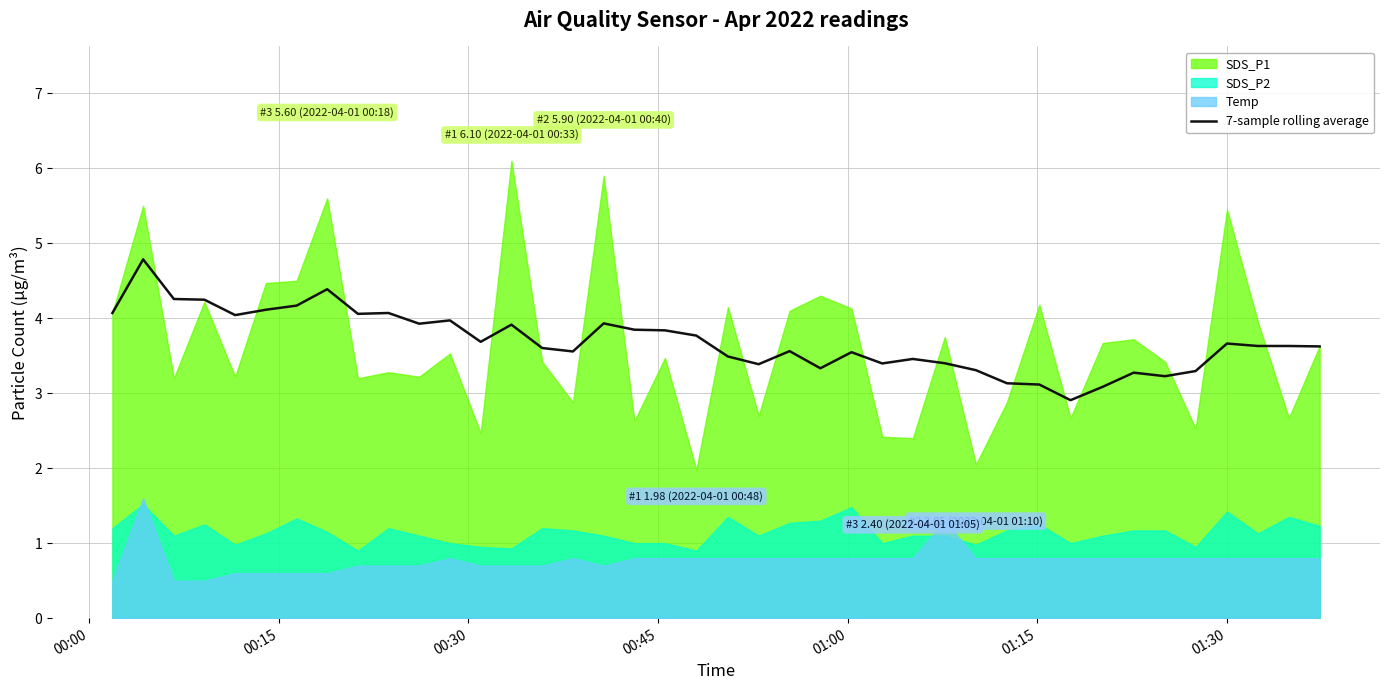

Where does the data first go above 3?

00:00